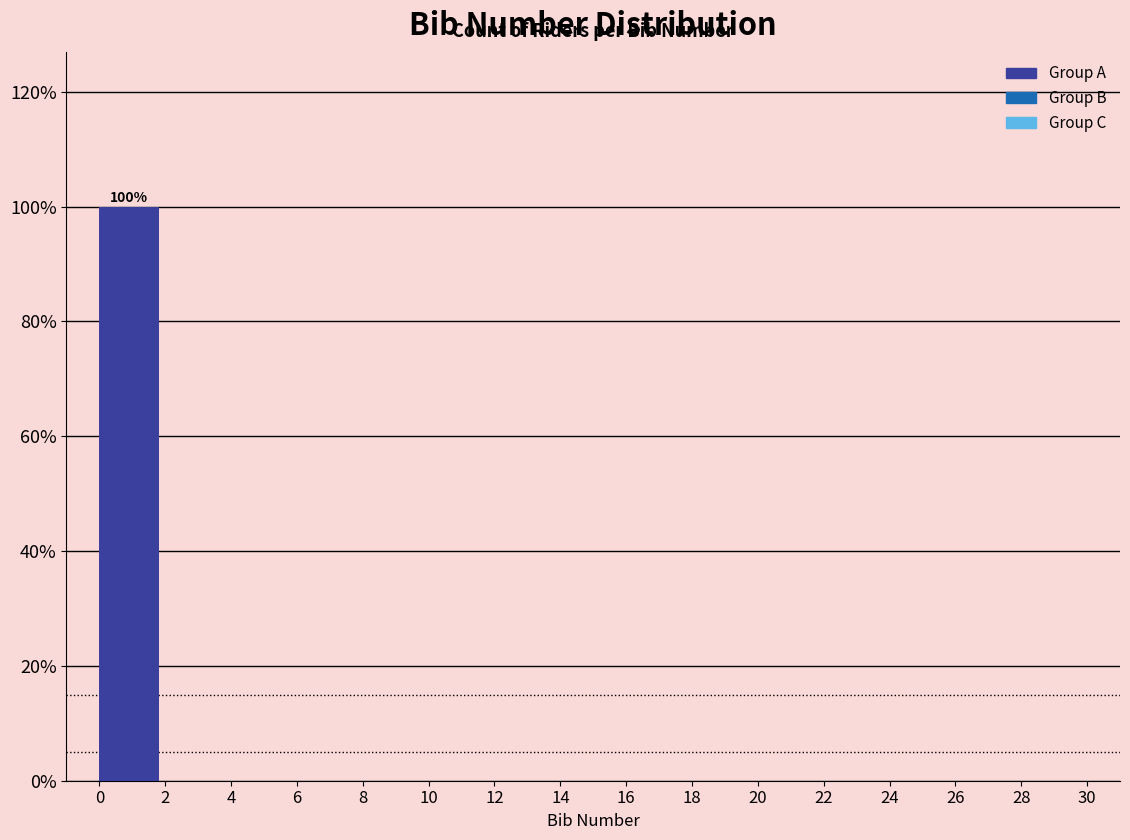

Reading right to left, what are all the values shown in this chart?

28=0	26=0	24=0	22=0	20=0	18=0	16=0	14=0	12=0	10=0	8=0	6=0	4=0	2=0	0=100